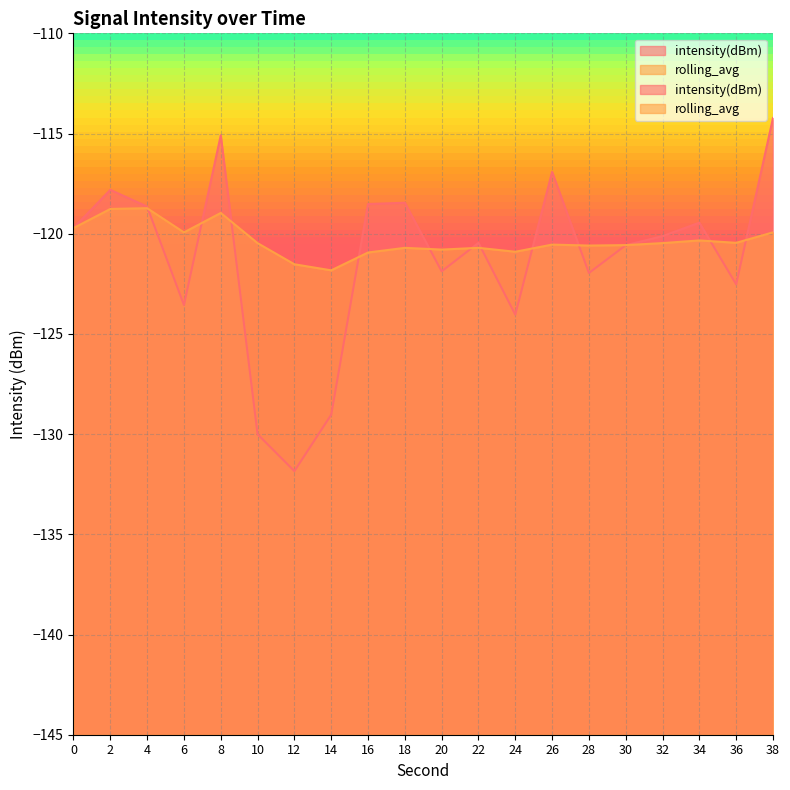

What is the difference between the rolling_avg values at 22 and 16?

0.2